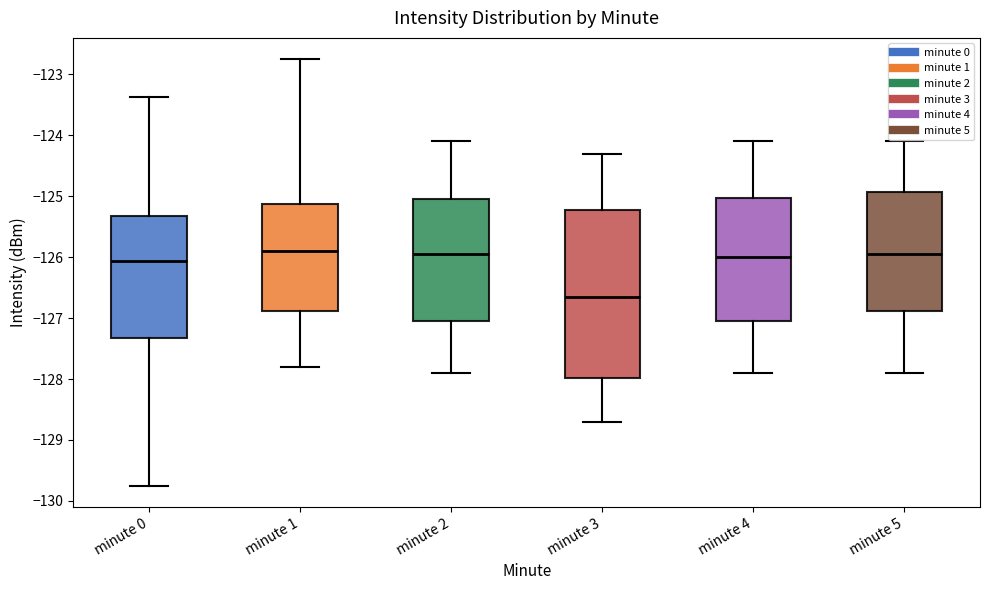

Which box's median line is the lowest?

minute 3